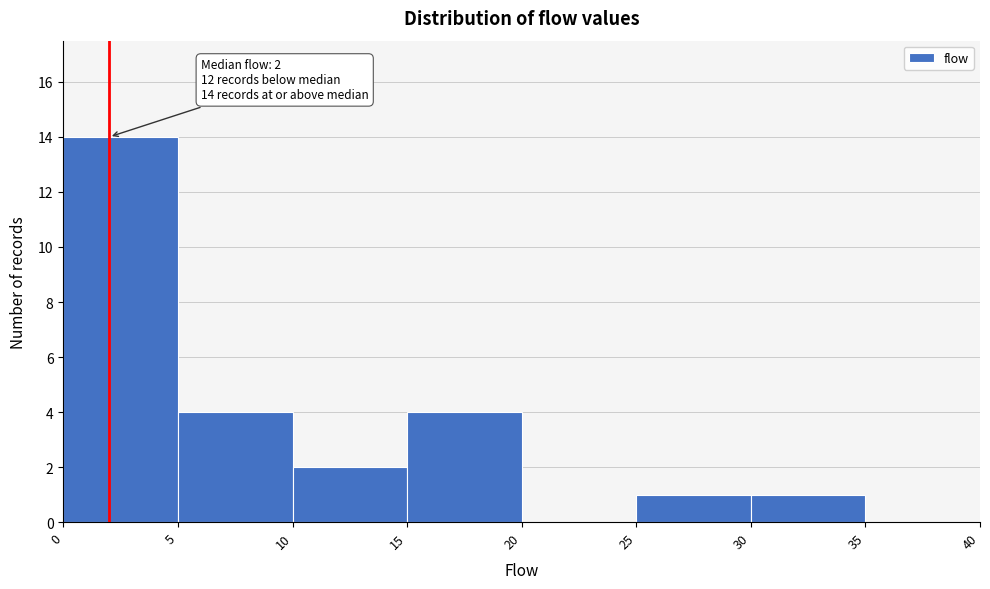

Which range on the x-axis has the tallest bar?

0 to 5